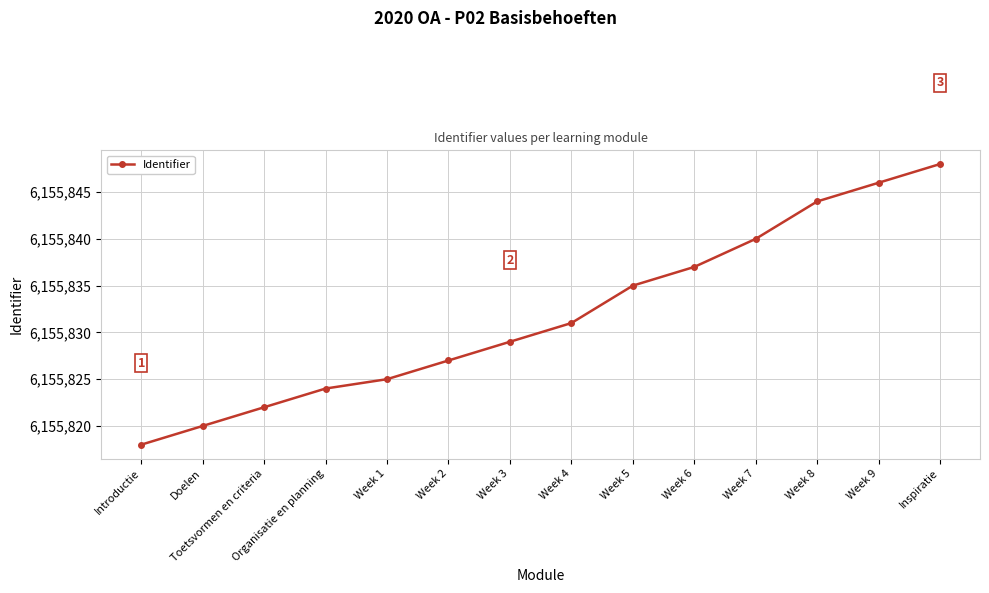

How many lines are shown in the chart?

1